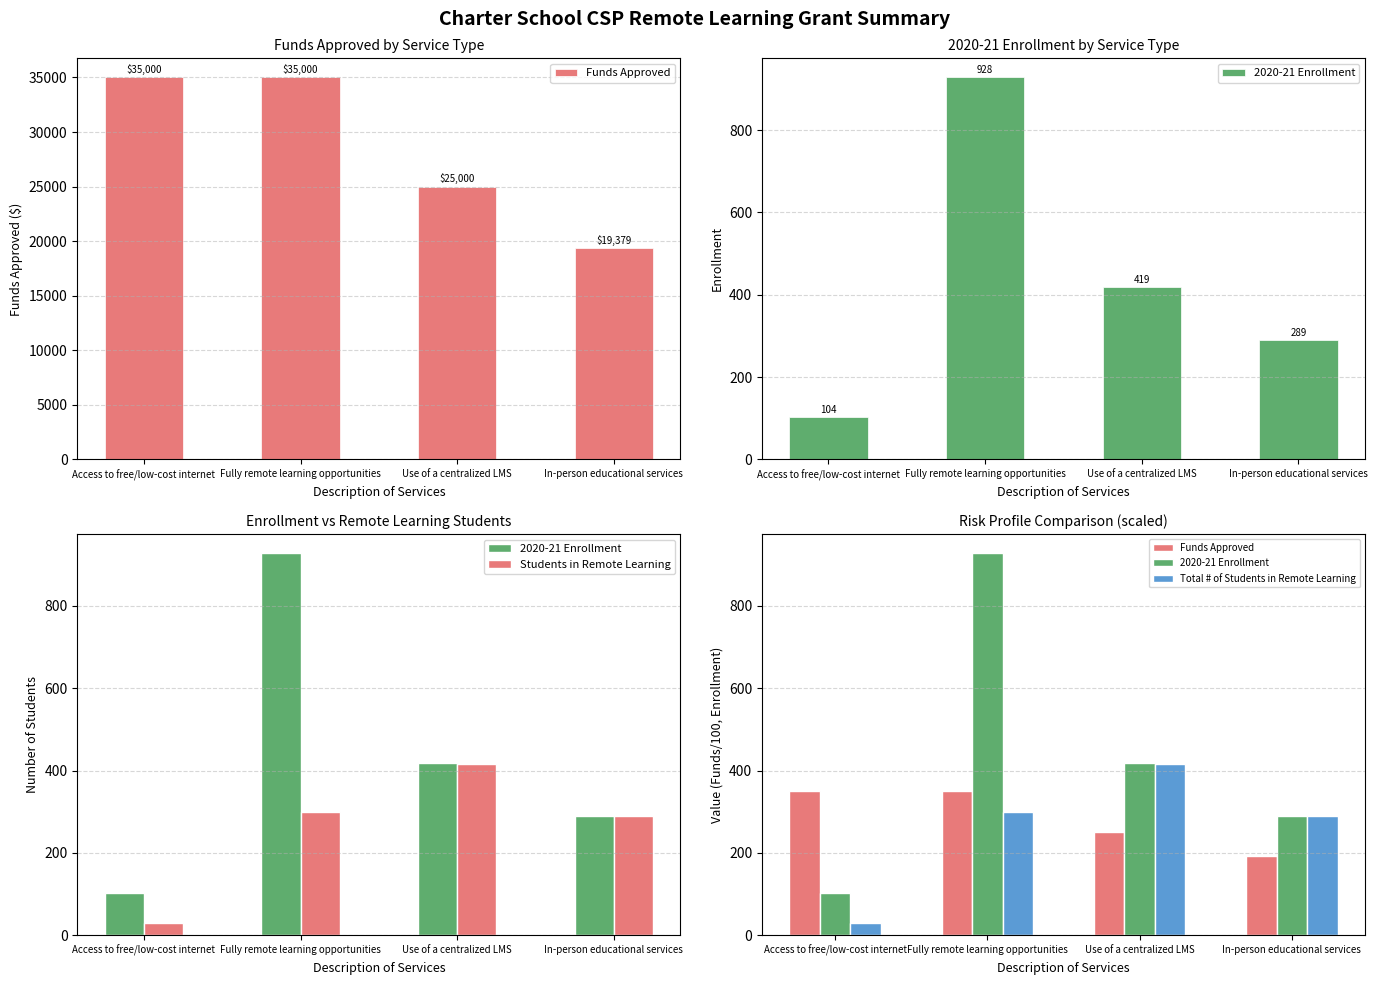

Reading right to left, what are all the values shown in this chart?

Funds Approved: 193.8	250.0	350.0	350.0
2020-21 Enrollment: 289.0	419.0	928.0	104.0
Students in Remote Learning: 289.0	415.0	300.0	30.0
Total # of Students in Remote Learning: 289.0	415.0	300.0	30.0